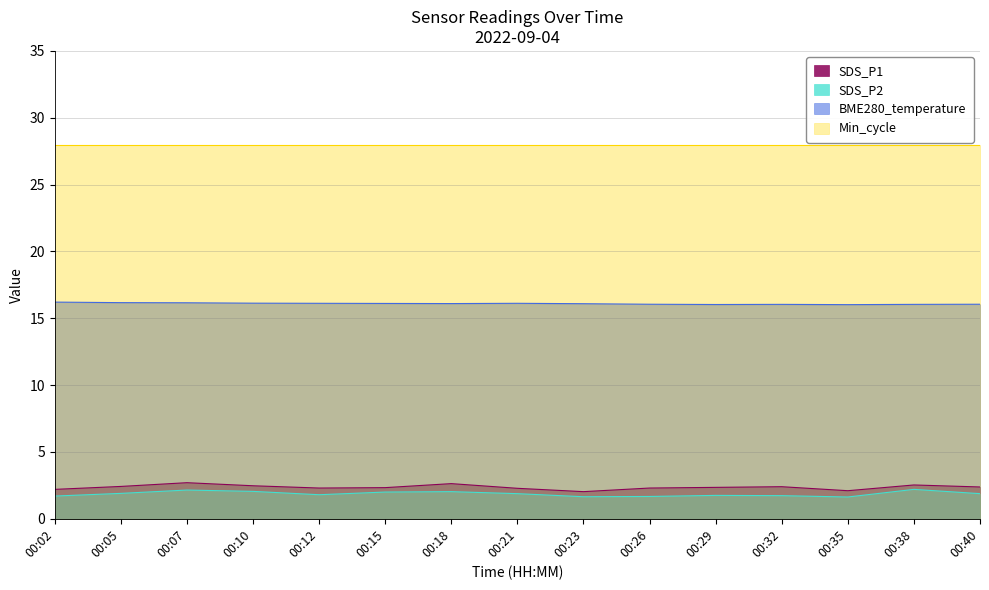

What is the maximum value shown in the chart?

28.0